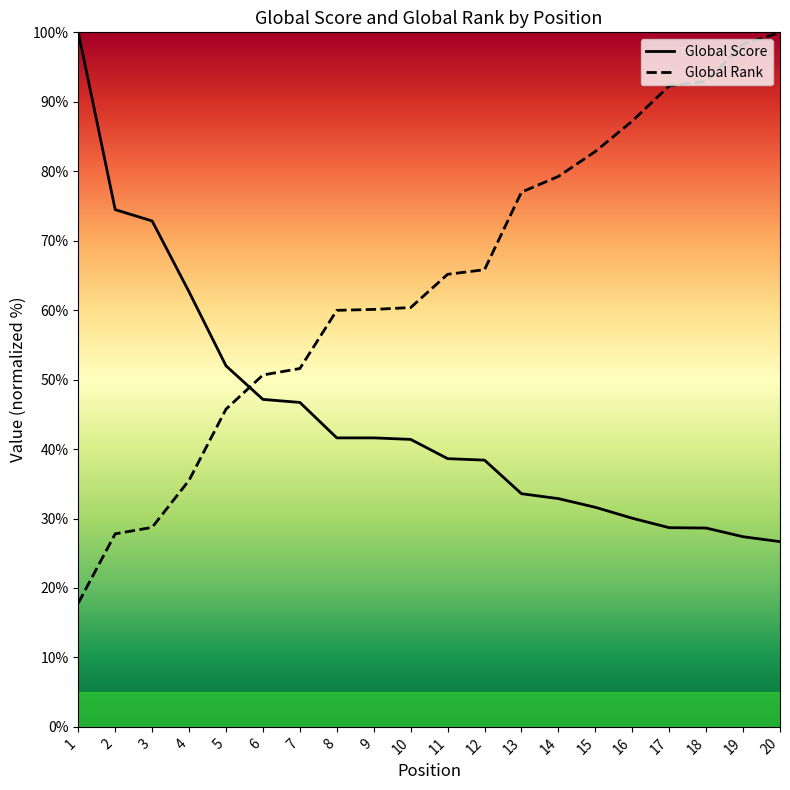

At which category does the chart reach its minimum across all series?

1